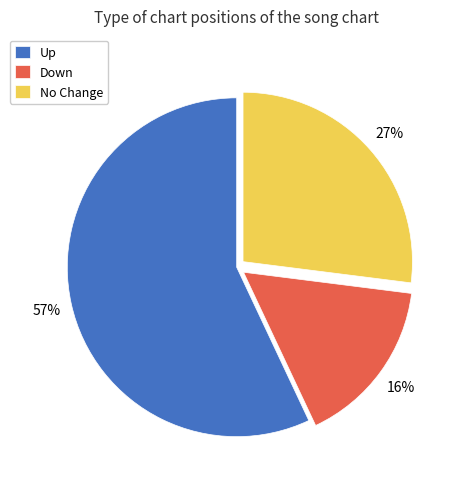

Which category has the biggest portion of the pie?

Up